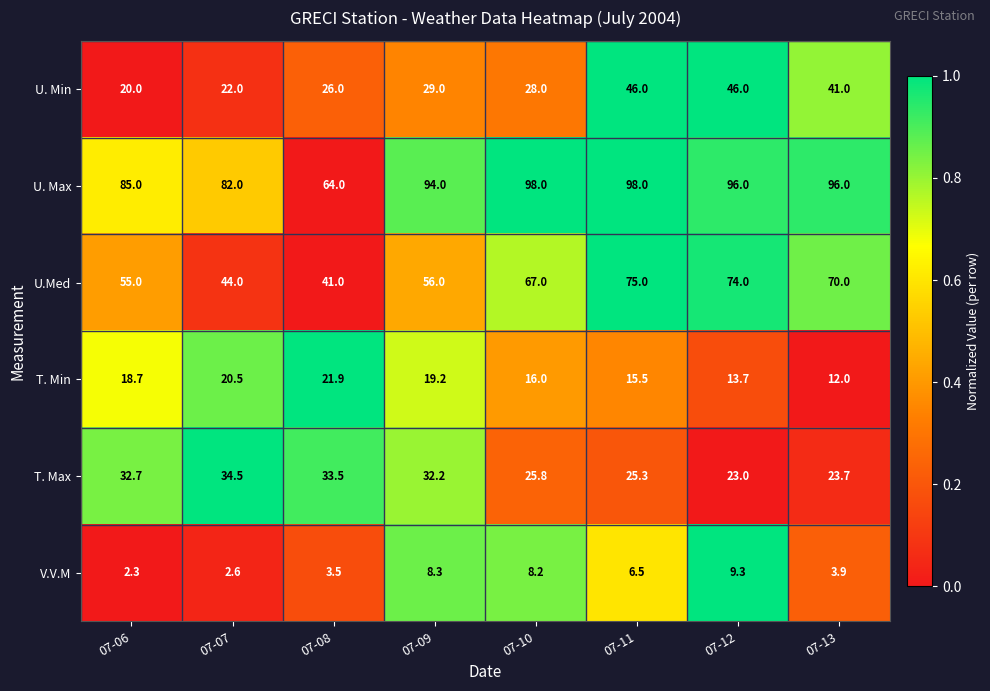

At which category is the sum across all series the highest?

07-11